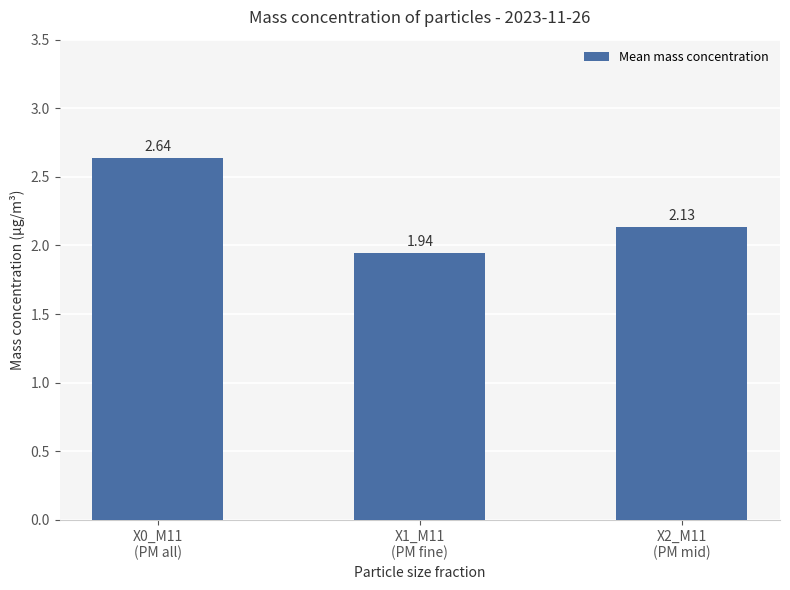

Approximately how many times larger is the value at X1_M11
(PM fine) compared to X0_M11
(PM all)?

0.7